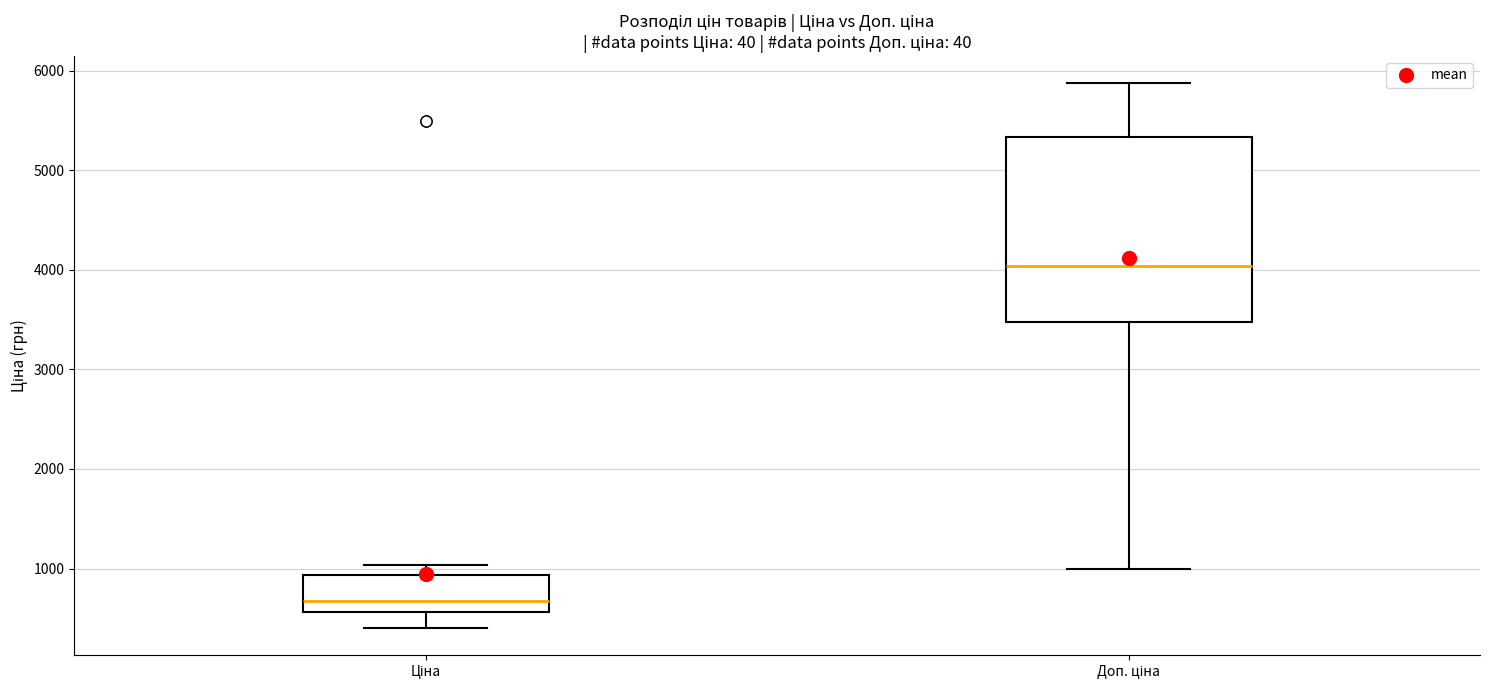

Reading left to right, read every box against the y-axis: the position of its median line, the range the box covers, and the ends of its whiskers. The values are not printed on the chart, so give them approximately, as read against the axis.

Ціна: median 700, box 600 to 900, whiskers 400 to 1000
Доп. ціна: median 4000, box 3500 to 5300, whiskers 1000 to 5900